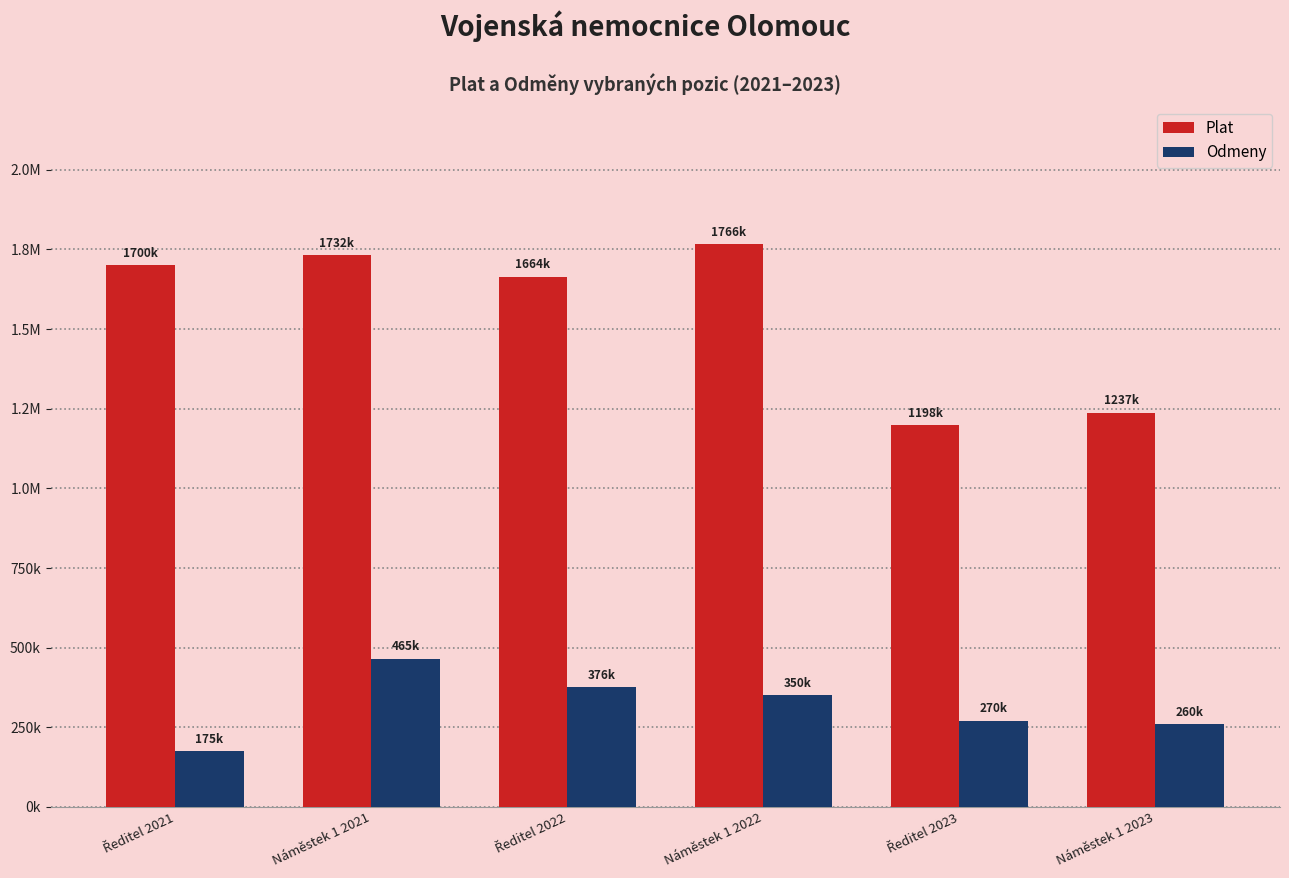

Are the bars horizontal?

No